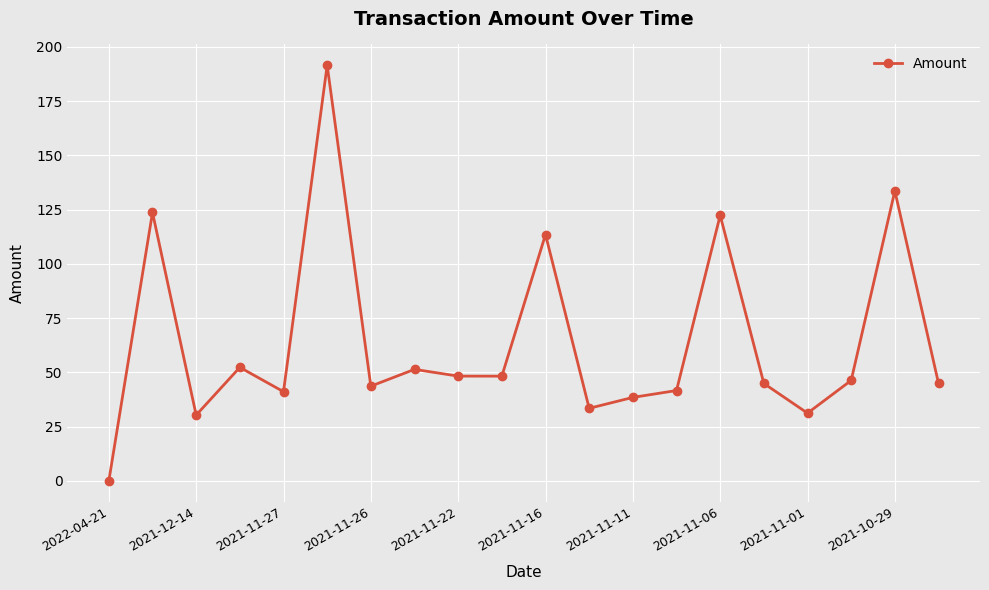

How many points are higher than both their immediate neighbors (excluding endpoints)?

7